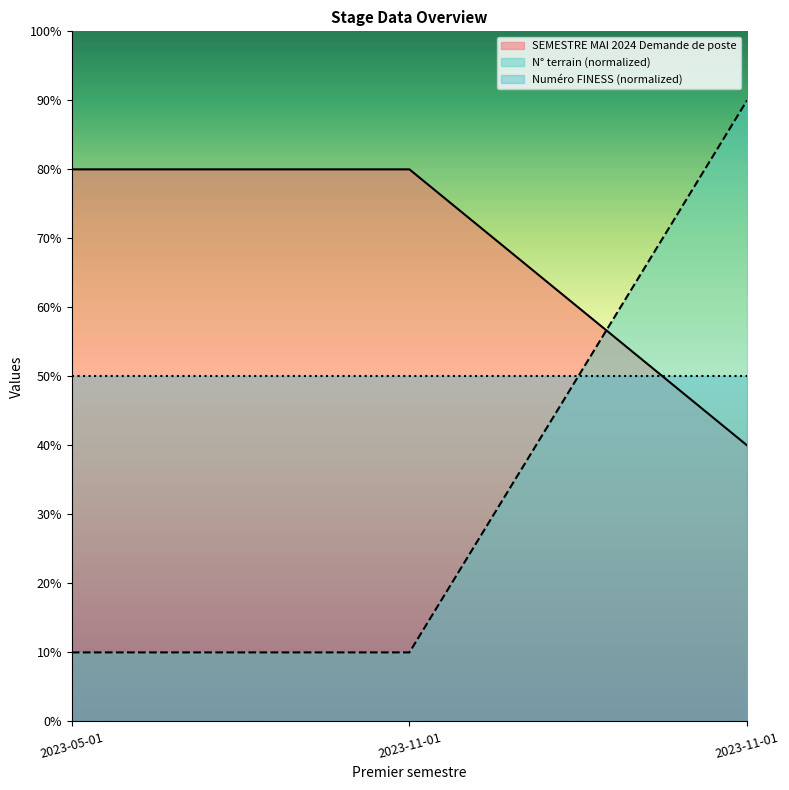

Rank the categories by SEMESTRE MAI 2024 Demande de poste value from highest to lowest.

2023-11-01, 2023-05-01, 2023-11-01